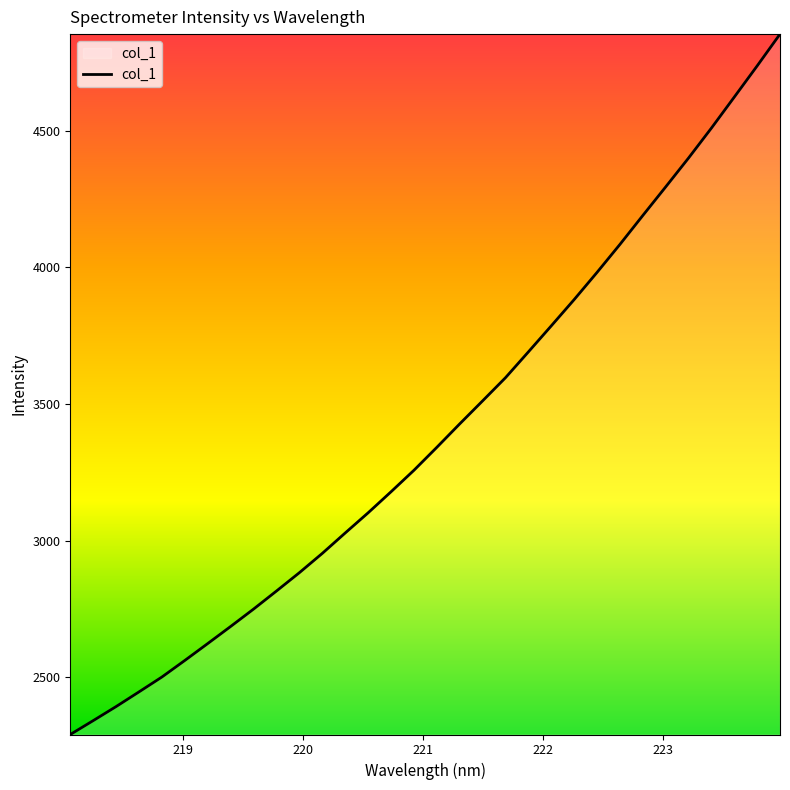

Reading left to right, extract all data points from this chart.

2290.6	2341.4	2392.9	2446.7	2501.1	2561.7	2623.6	2686.1	2749.7	2815.8	2882.9	2953.5	3028.1	3101.9	3178.8	3257.5	3341.5	3427.3	3511.5	3596.2	3690.7	3786.0	3882.1	3981.6	4083.9	4189.7	4294.4	4400.1	4509.6	4623.1	4737.2	4853.6